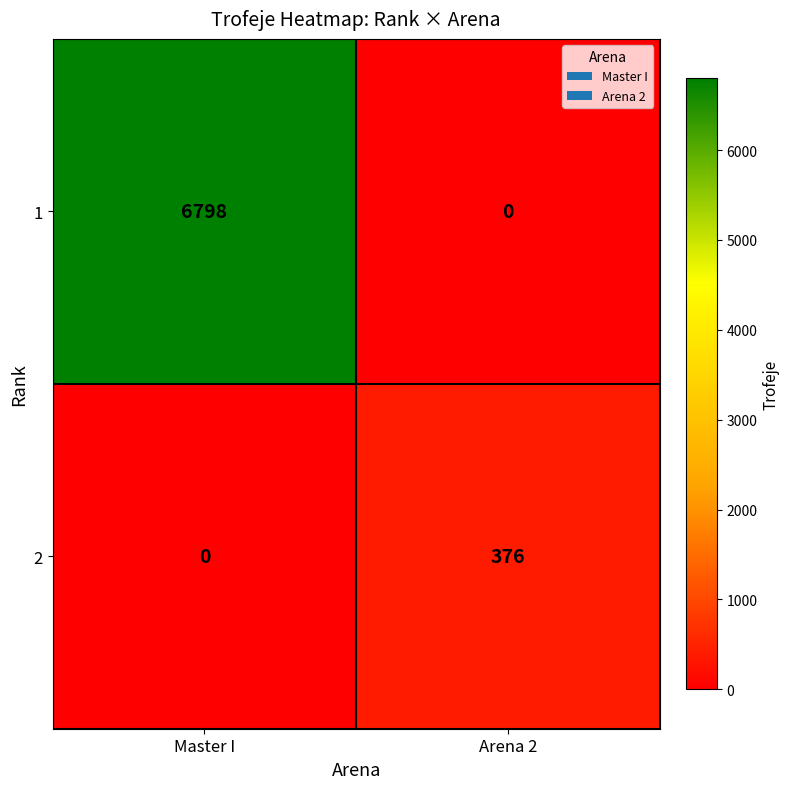

Read the 2 value at Arena 2, to the nearest 5.

375